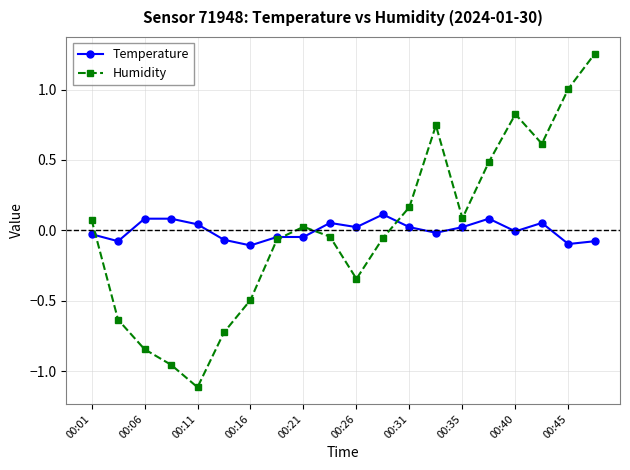

Which series has the widest spread of values?

Humidity